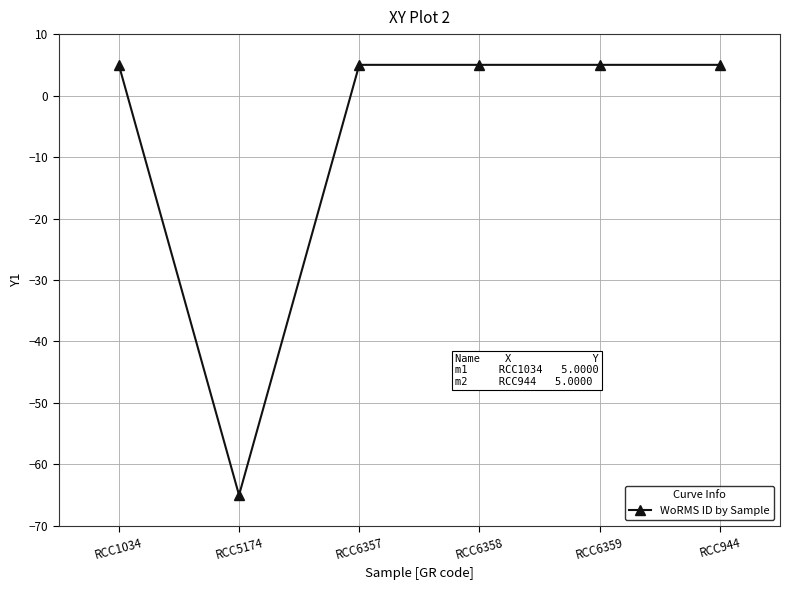

Reading left to right, what are all the values shown in this chart?

RCC1034=5	RCC5174=-65	RCC6357=5	RCC6358=5	RCC6359=5	RCC944=5